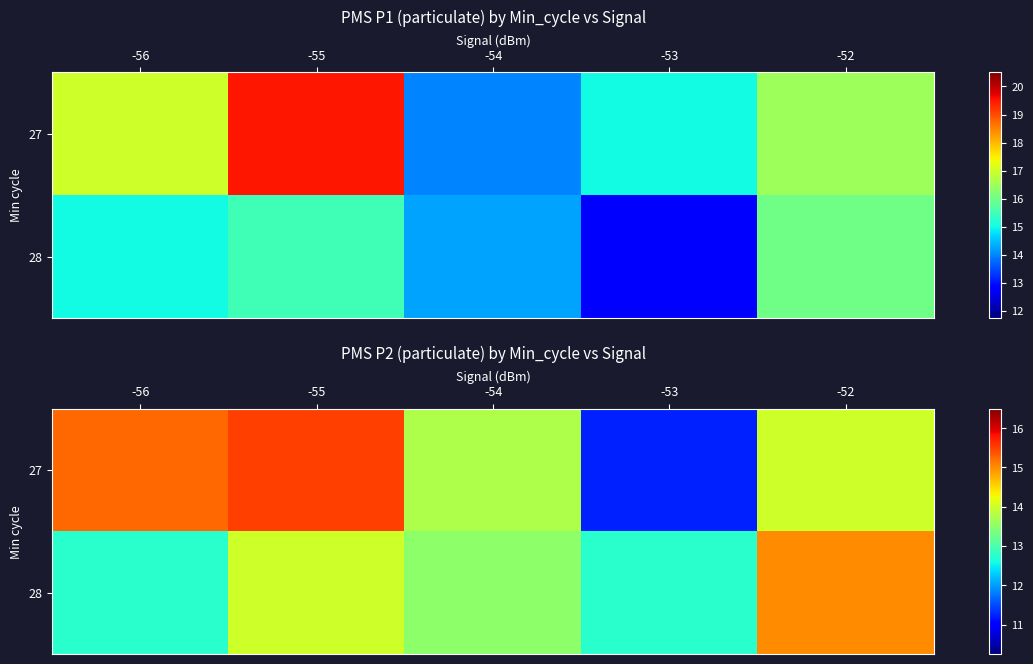

Where is 28 nearest to the value 13?

-56